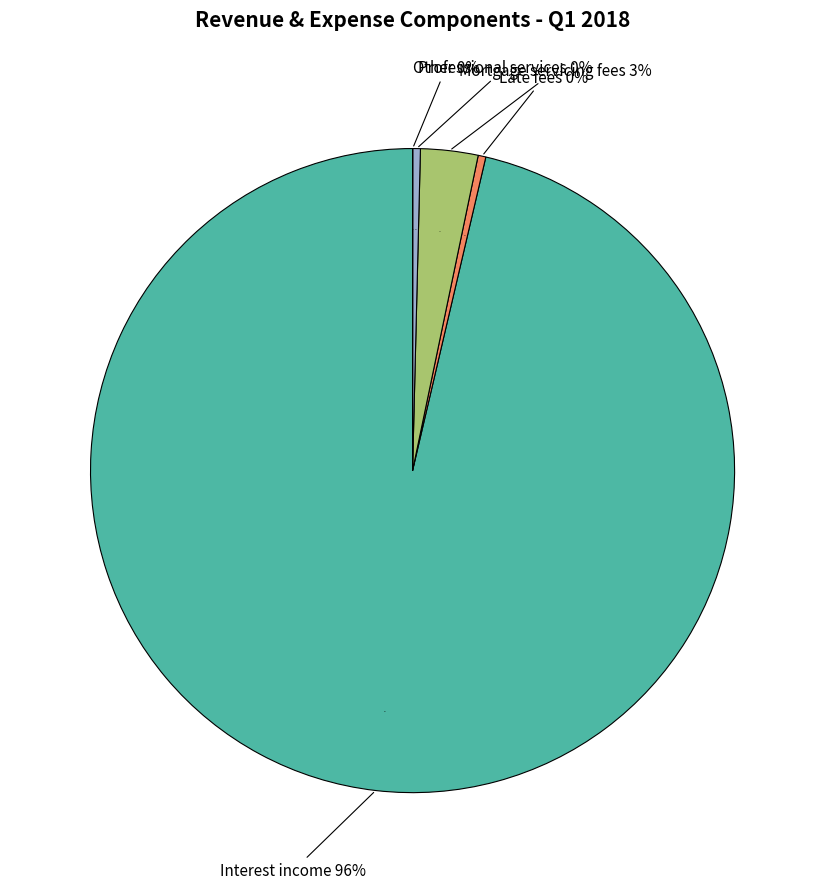

The Other slice represents 0% of the pie. True or false?

True